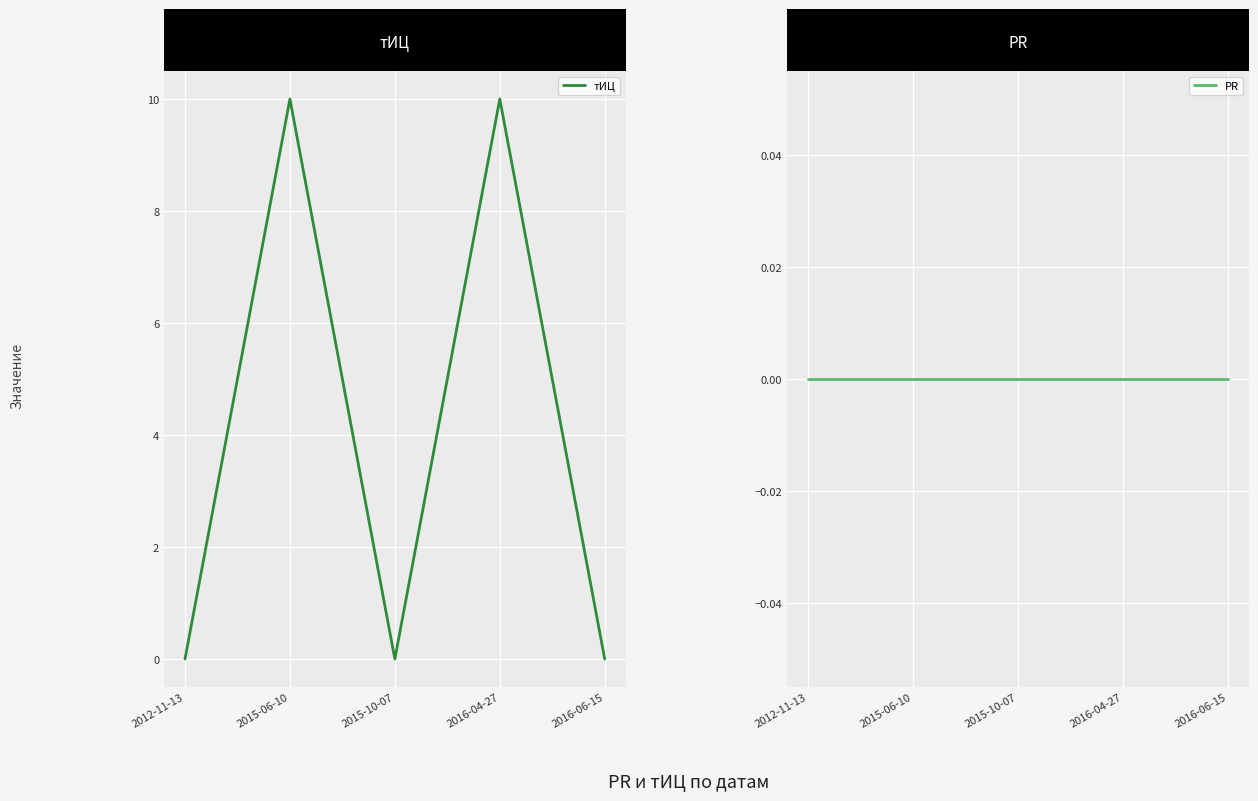

What is the label of the 3rd point from the left?

2015-10-07